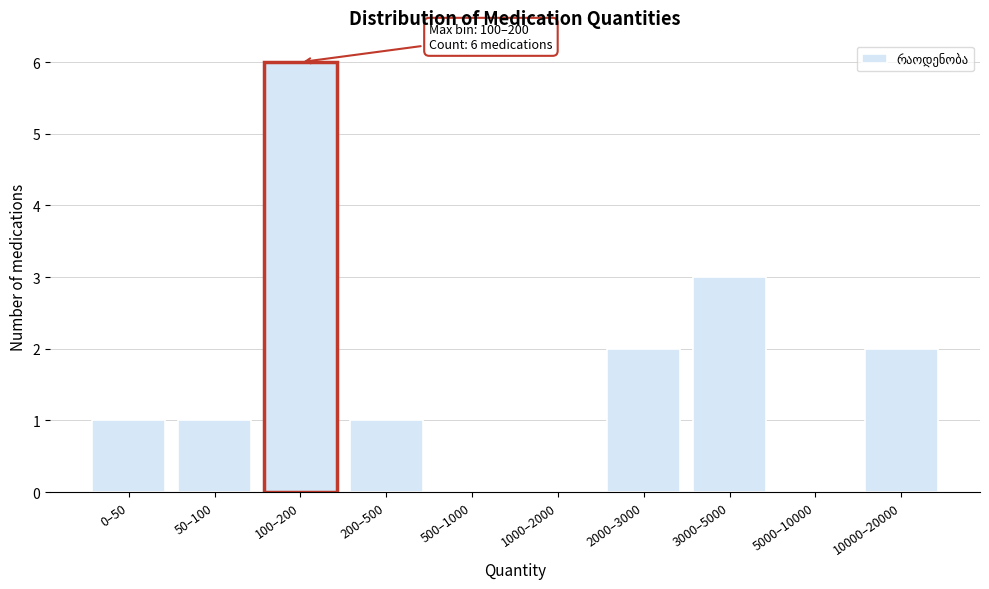

Reading right to left, list all the values displayed in this chart.

10000–20000=2	5000–10000=0	3000–5000=3	2000–3000=2	1000–2000=0	500–1000=0	200–500=1	100–200=6	50–100=1	0–50=1